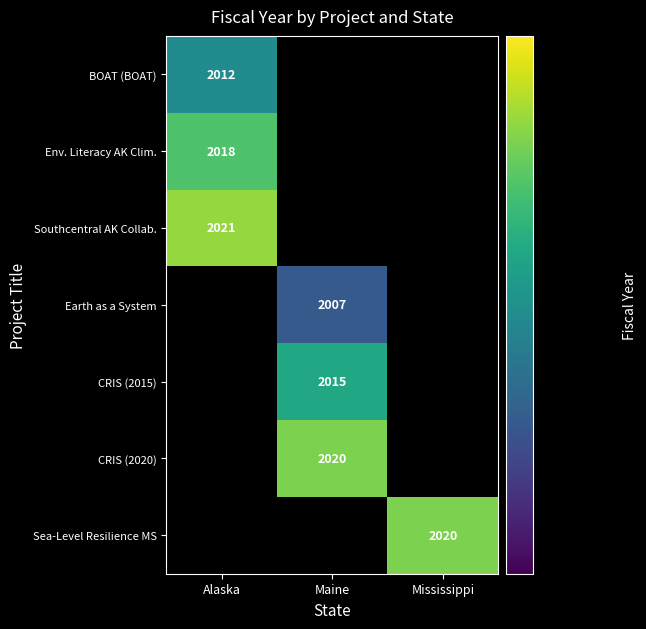

Is it true that Sea-Level Resilience MS equals 2020 at Mississippi?

True